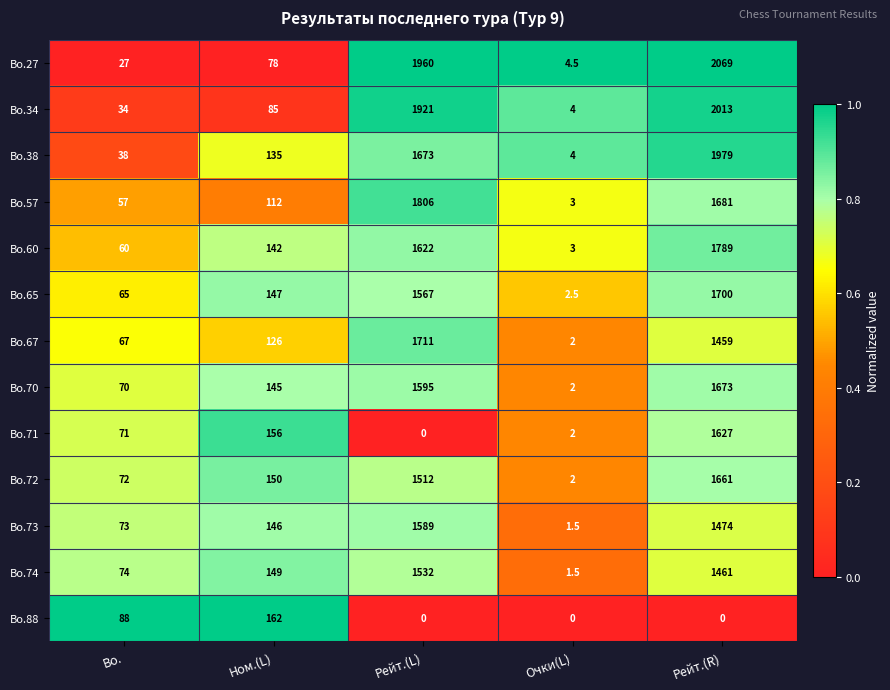

The value of Bo.27 at Ном.(L) is 78.0. True or false?

True